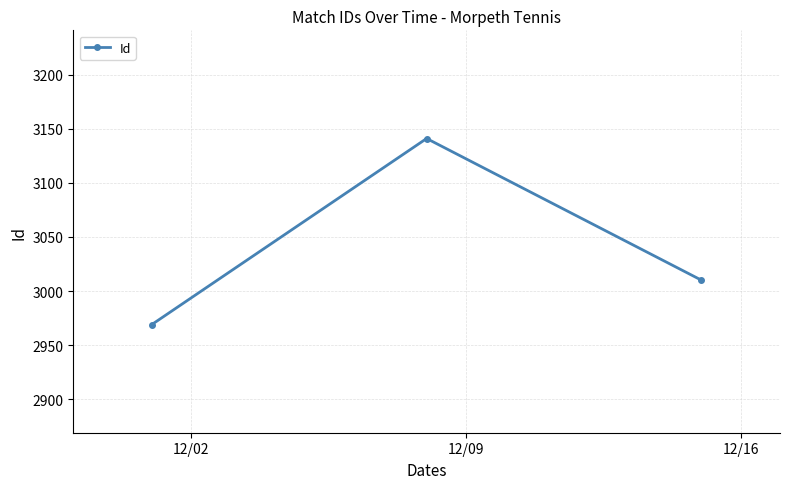

How many lines are shown in the chart?

1